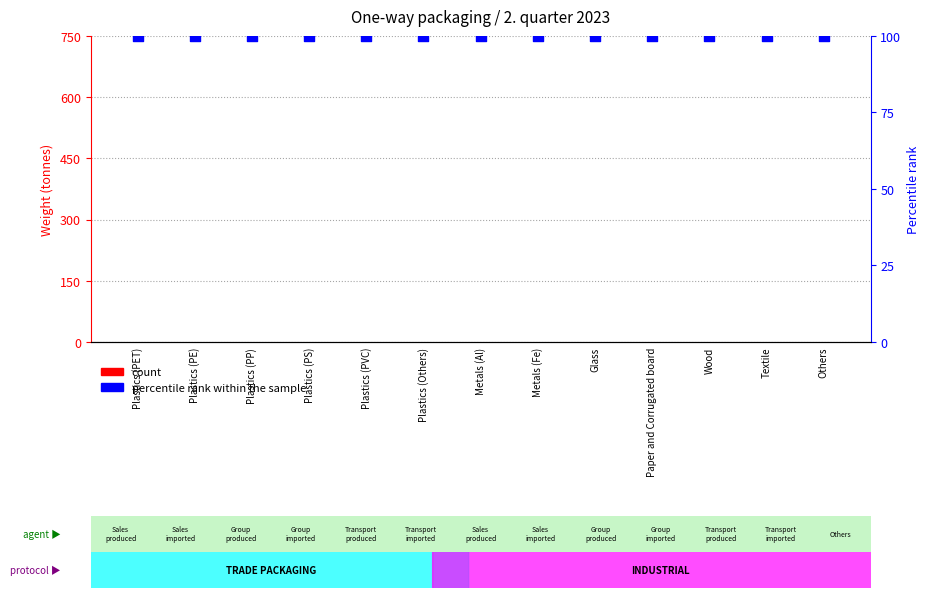

At how many categories does at least one series exceed 15?

13